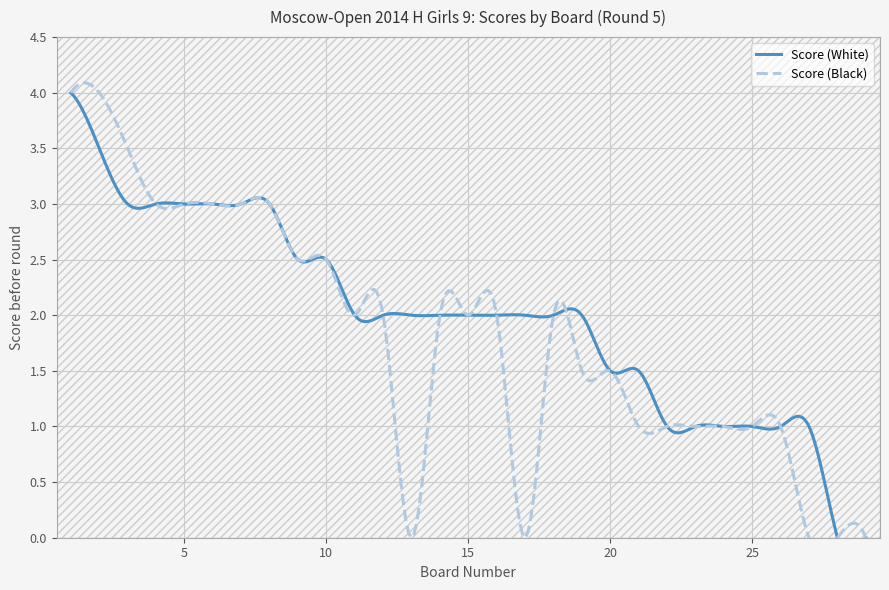

At which label does Score (White) reach its peak?

1